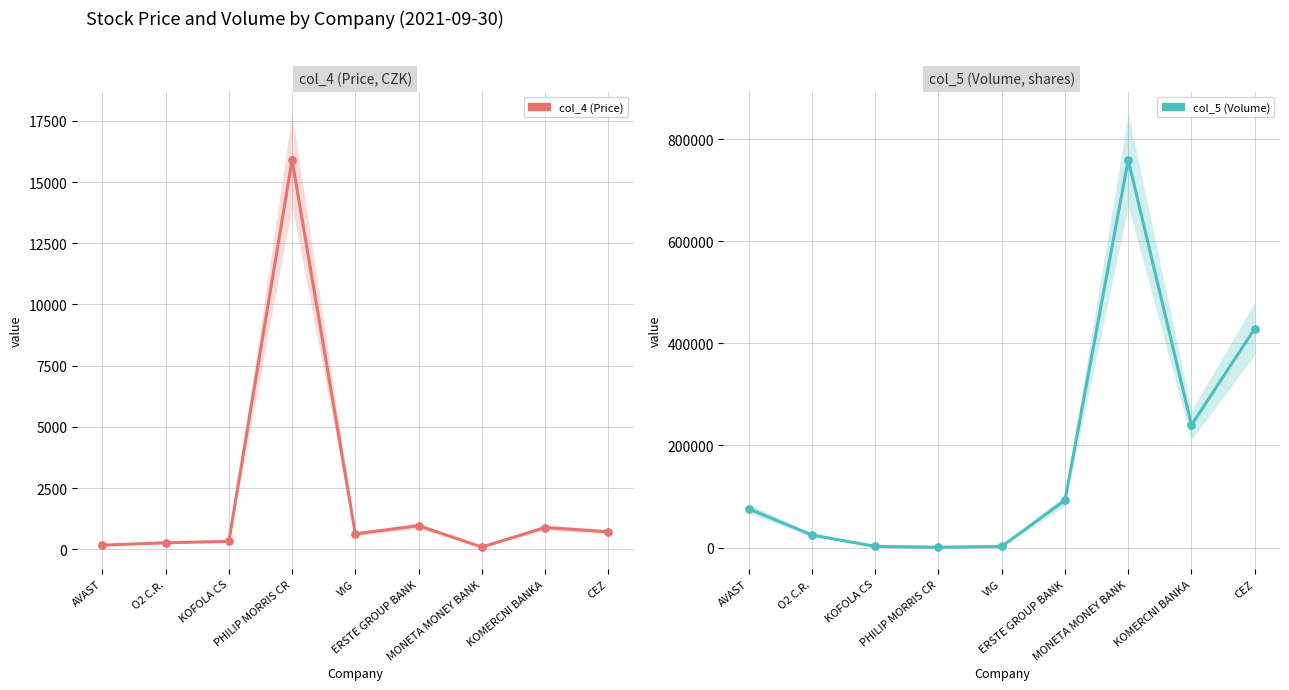

Which series reaches the maximum Y coordinate?

col_5 (Volume)